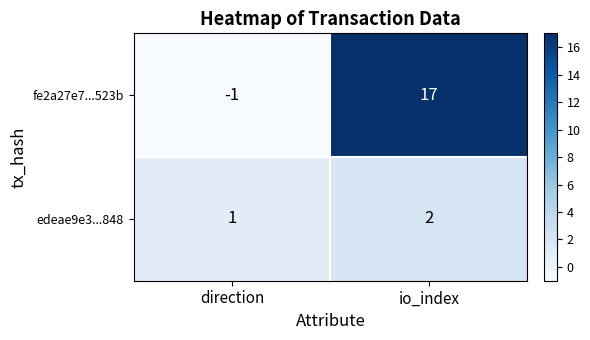

True or false: edeae9e3...848 has a value of 1 at direction.

True